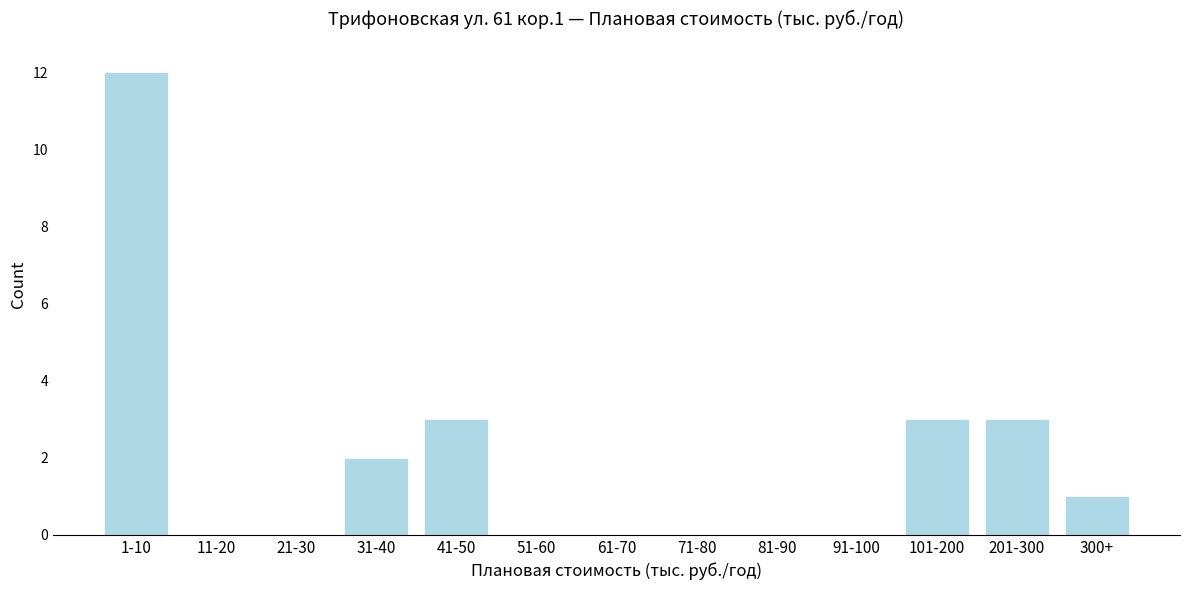

Reading right to left, extract all data points from this chart.

300+=1	201-300=3	101-200=3	91-100=0	81-90=0	71-80=0	61-70=0	51-60=0	41-50=3	31-40=2	21-30=0	11-20=0	1-10=12